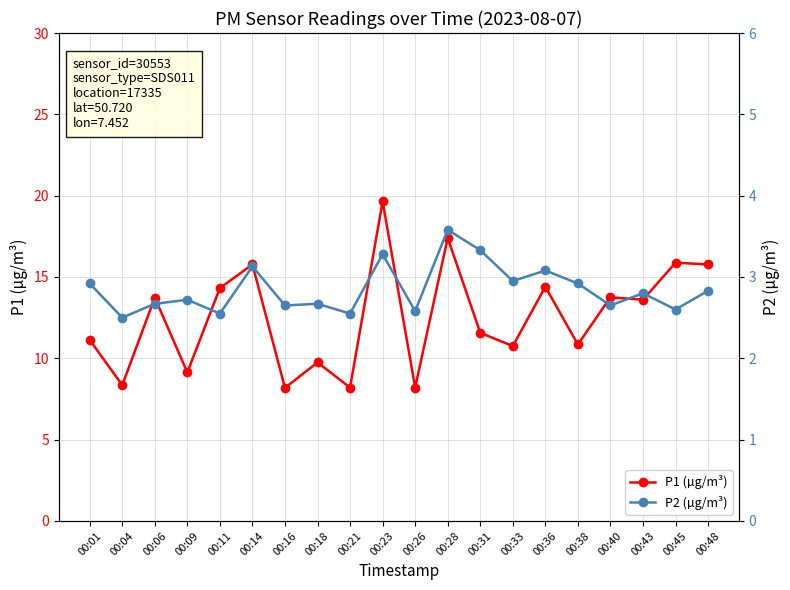

True or false: P2 (µg/m³) and P1 (µg/m³) cross at least once.

False